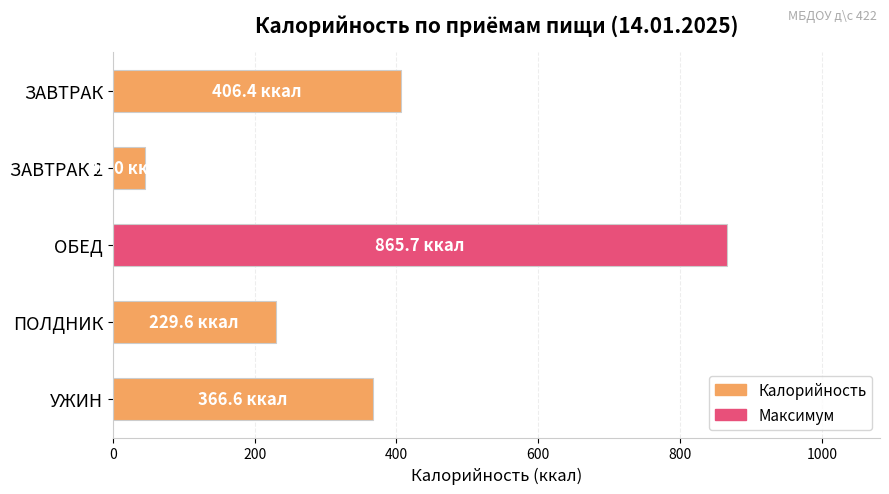

The chart shows a value of 58.7 at ПОЛДНИК. True or false?

False